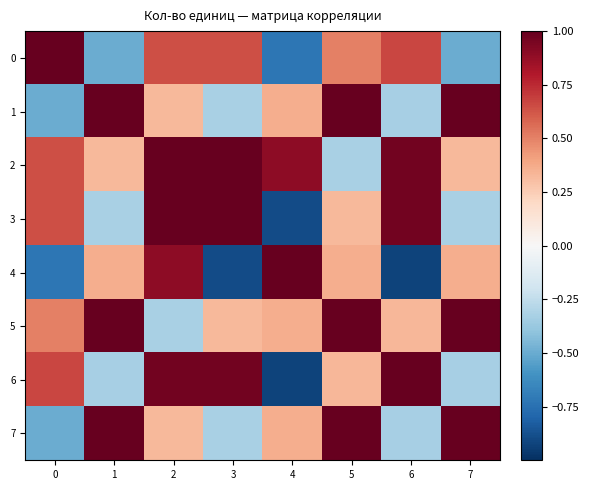

Which series has the largest total across all categories?

2